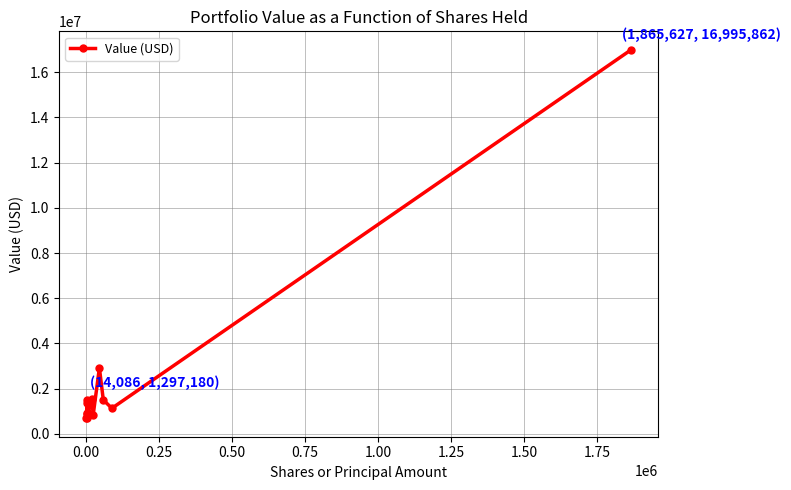

What is the maximum value shown in the chart?

16995862